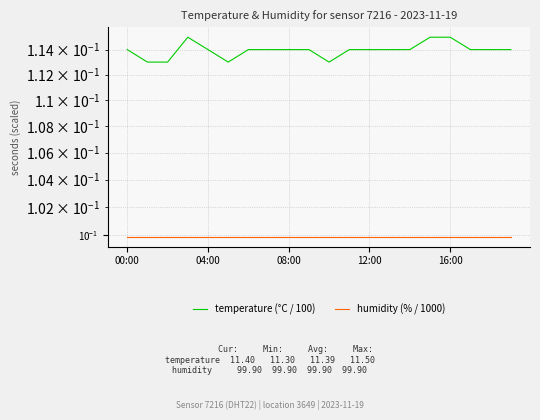

What is the total value across all series at 08:00?

0.2